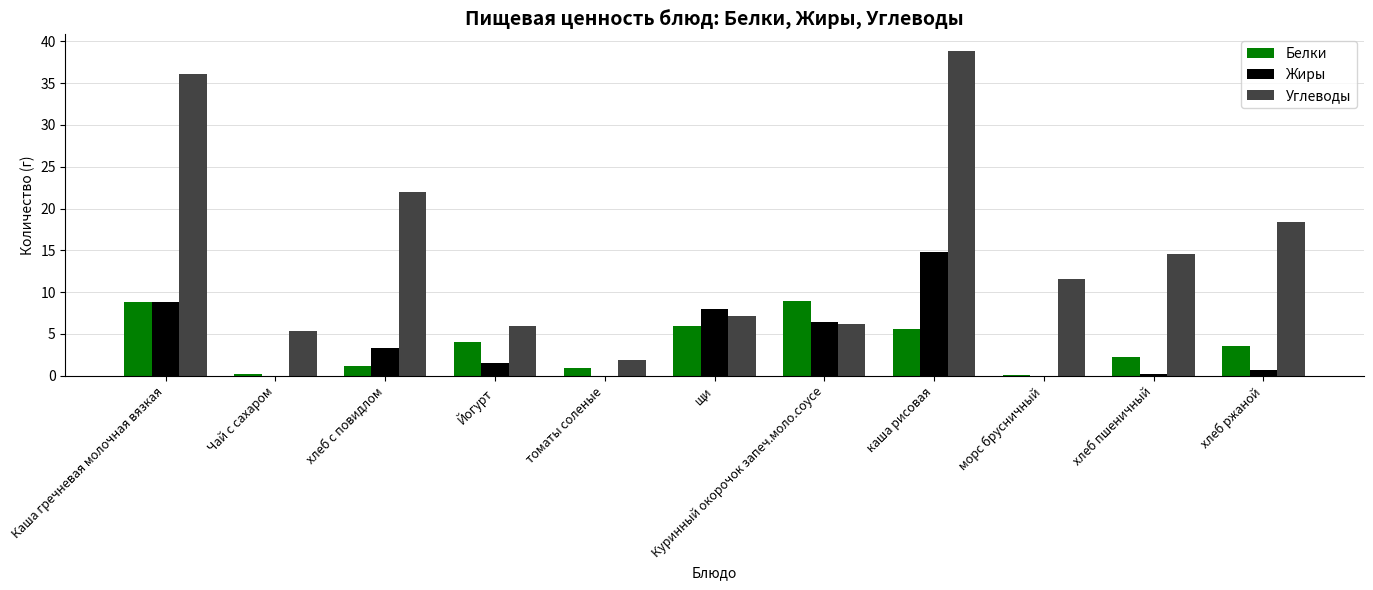

How many groups of bars are there?

11